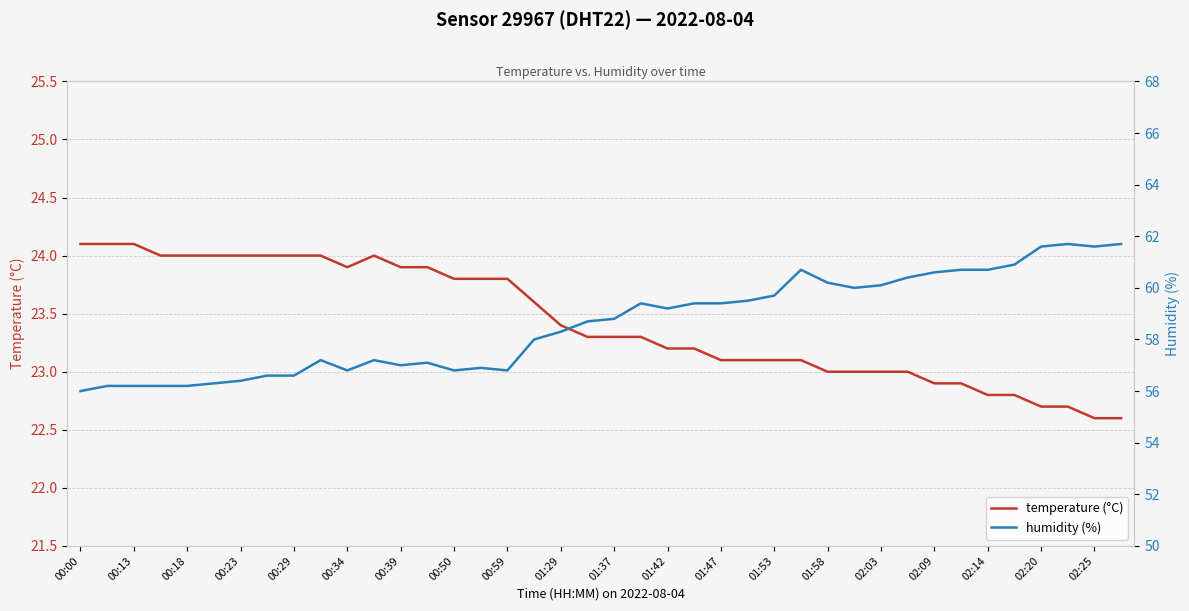

True or false: temperature (°C) has a value of 22.8 at 02:14.

True